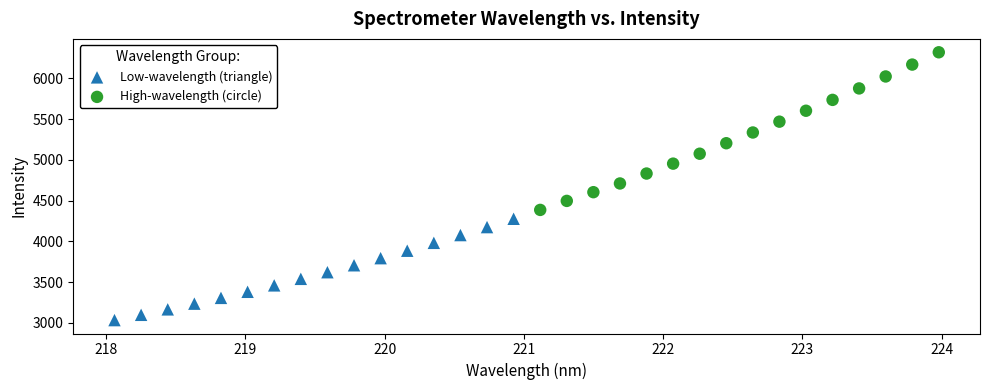

Which series has the widest spread of Y values?

High-wavelength (circle)